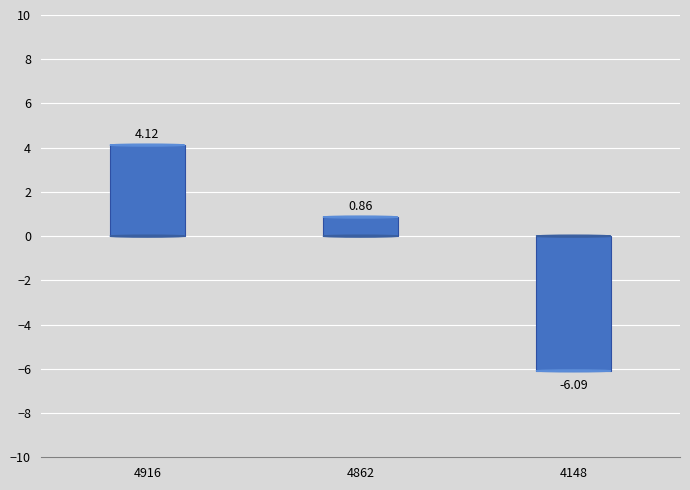

List the labels in order of value, largest first.

4916, 4862, 4148